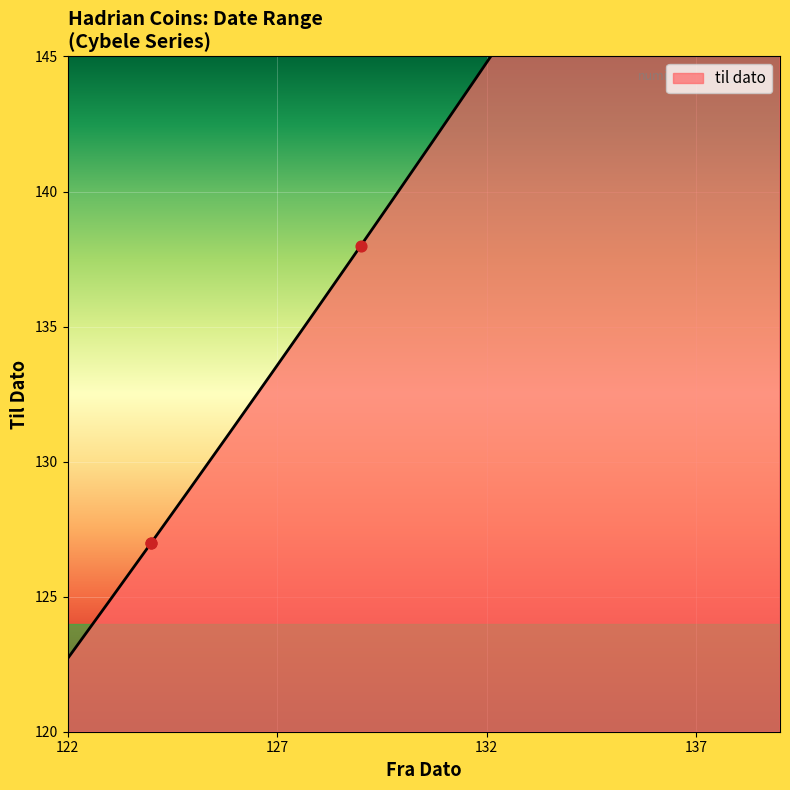

Which has a higher value, 124 or 124?

124